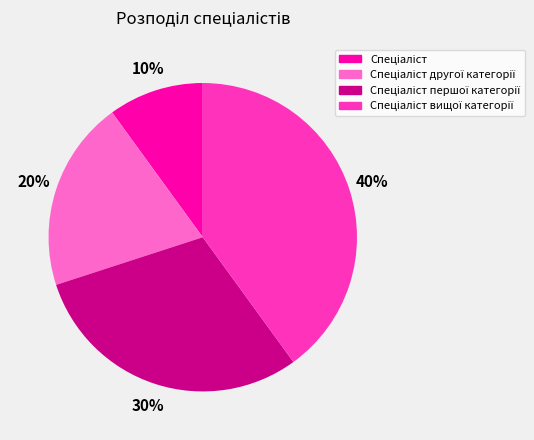

To the nearest percent, what is the average slice percentage?

25%